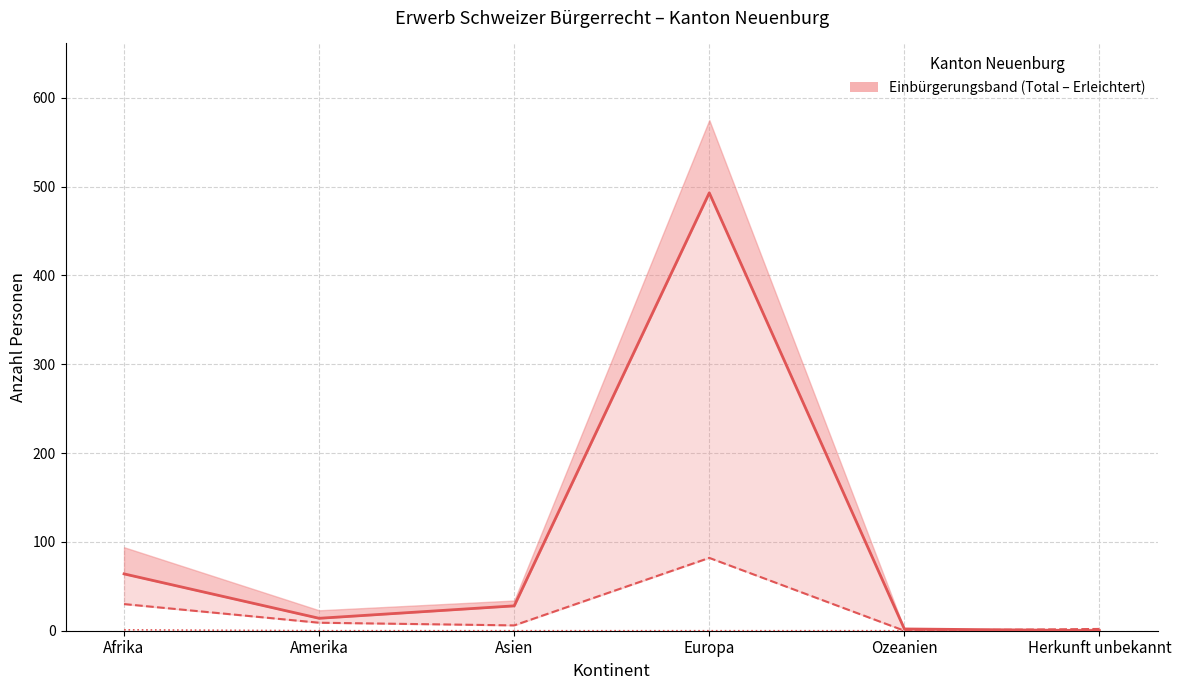

How many series are shown in this chart?

3